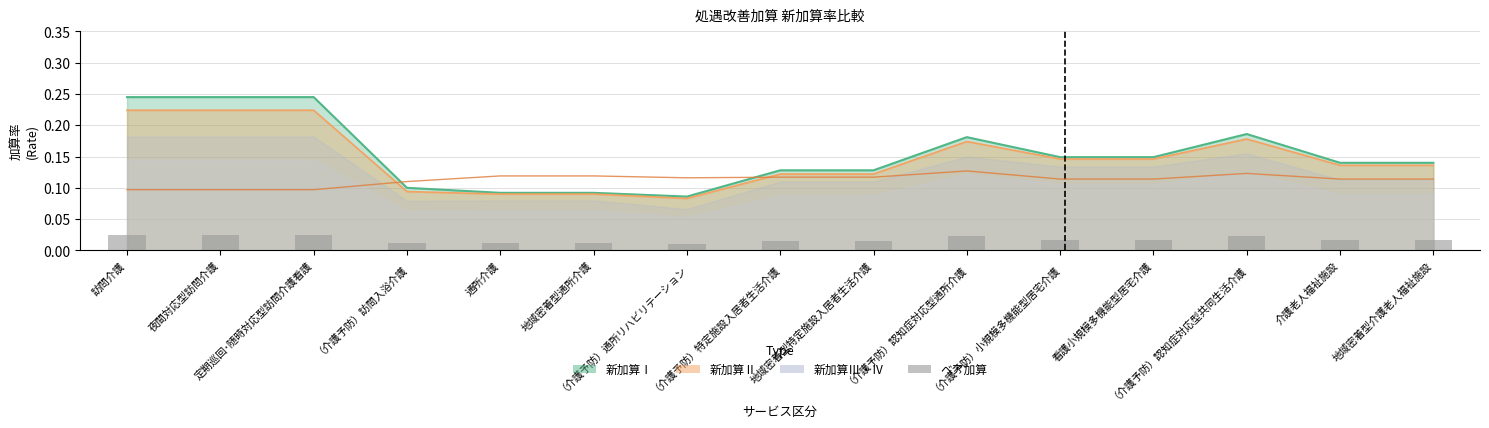

Does the chart contain stacked bars?

No